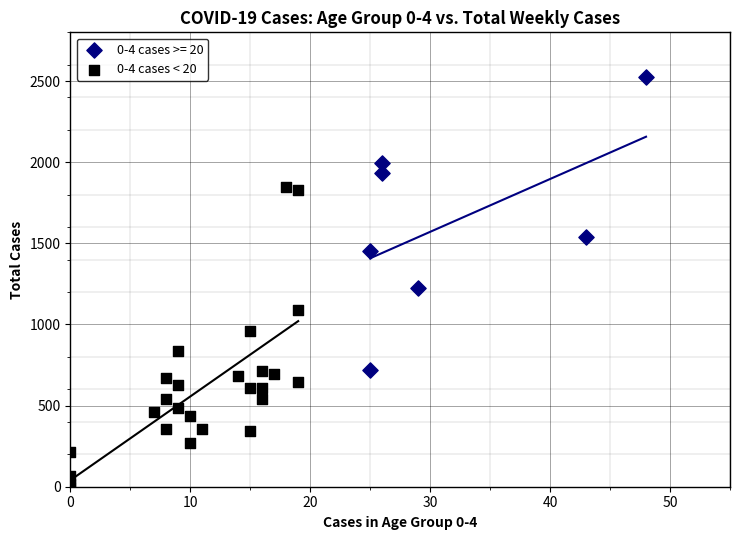

Which series contains the highest Y value?

0-4 cases >= 20